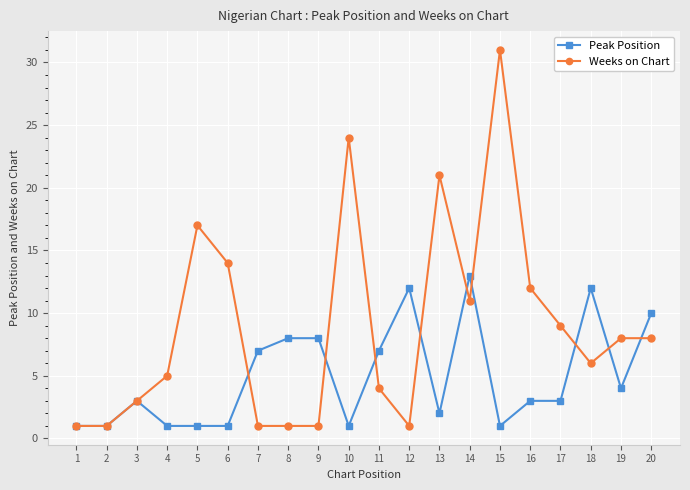

At which label does Weeks on Chart first exceed 8?

5